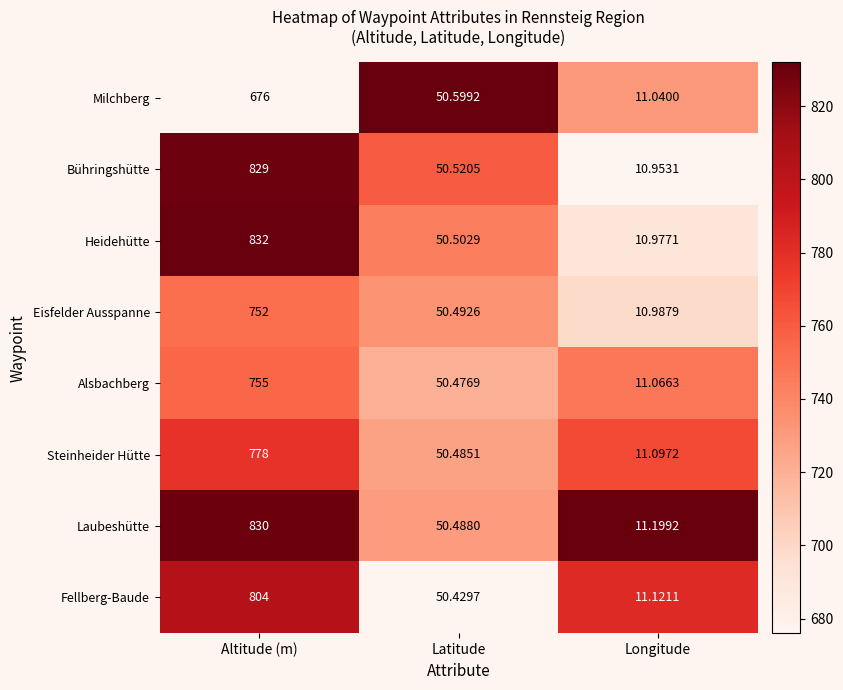

At which label does Milchberg first exceed 50?

Altitude (m)